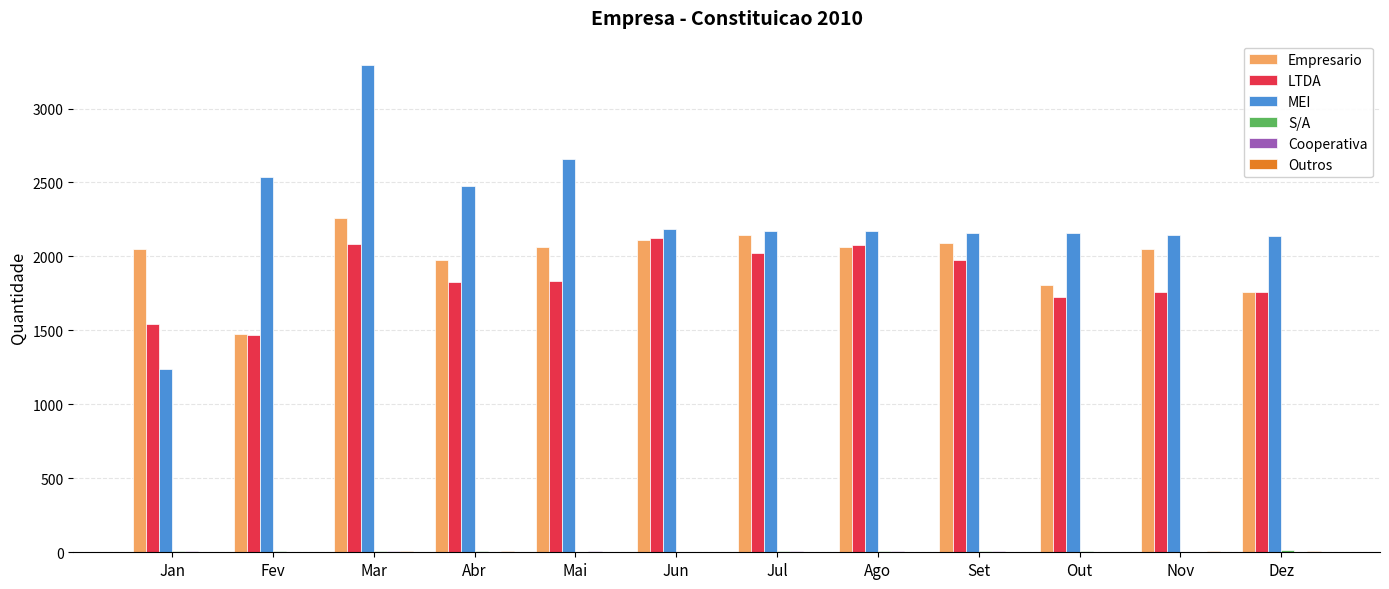

At which label does MEI first exceed 2173?

Fev